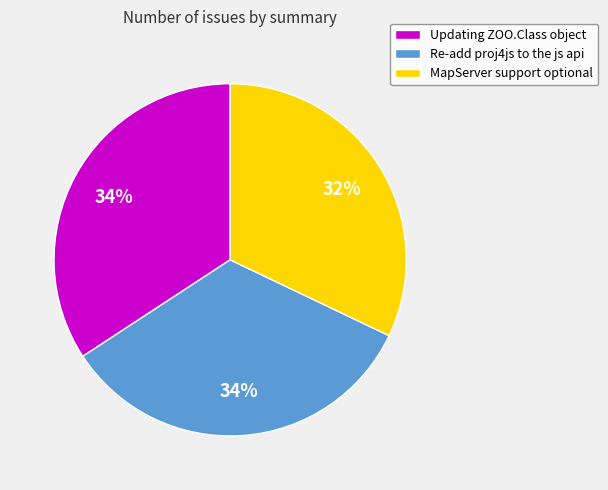

How many segments does this pie chart have?

3